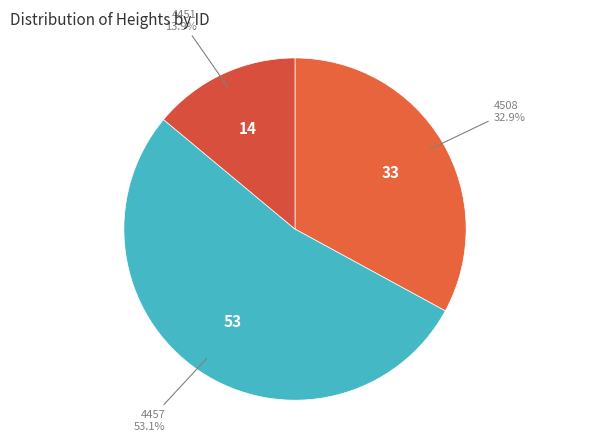

What percentage is the 4457 slice, to the nearest percent?

53%